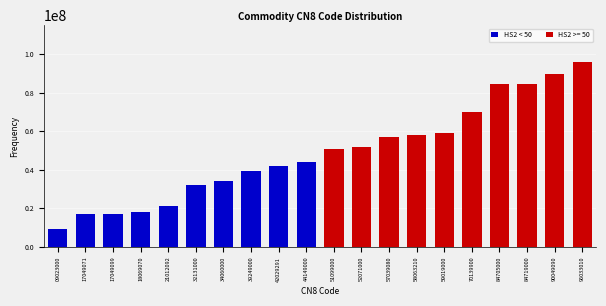

What is the difference between the maximum and minimum values?

87010010